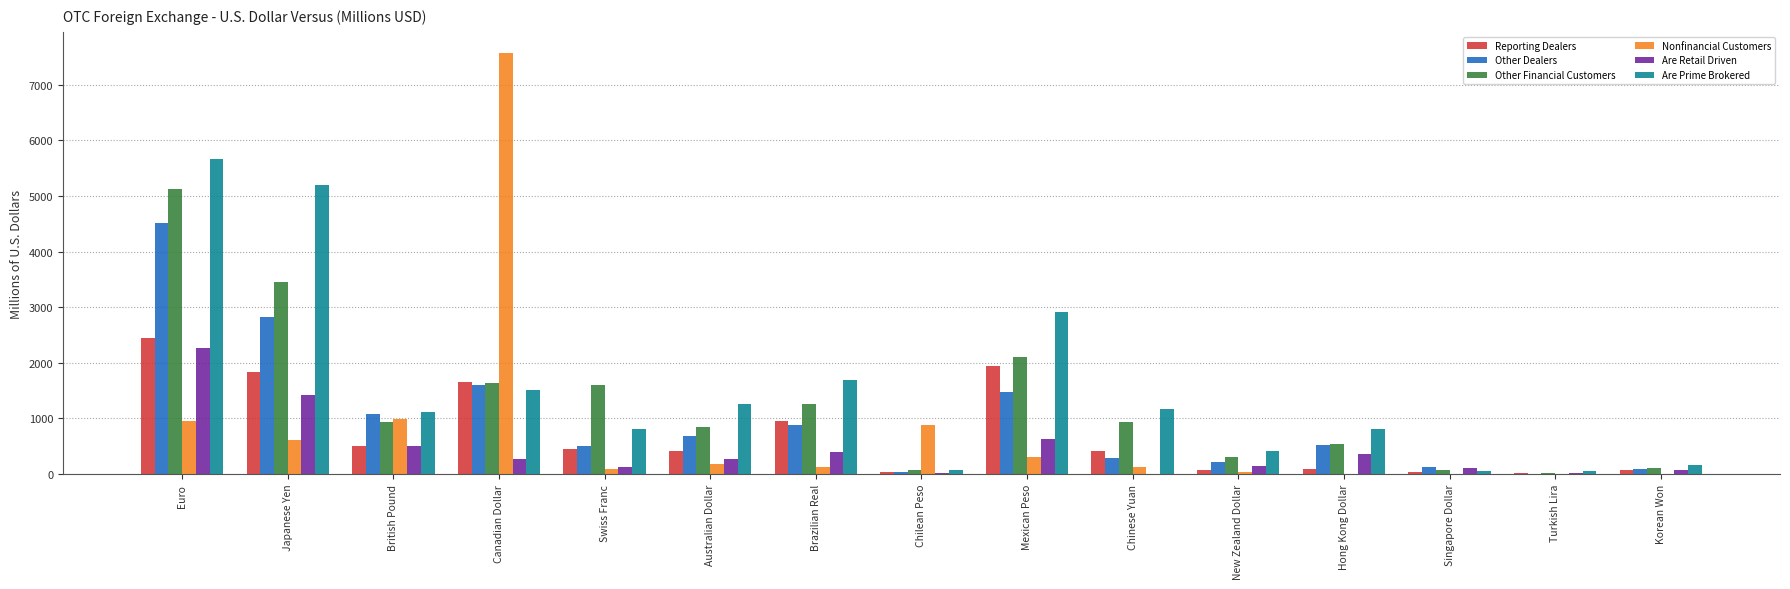

The value of Are Prime Brokered at Euro is 8981. True or false?

False